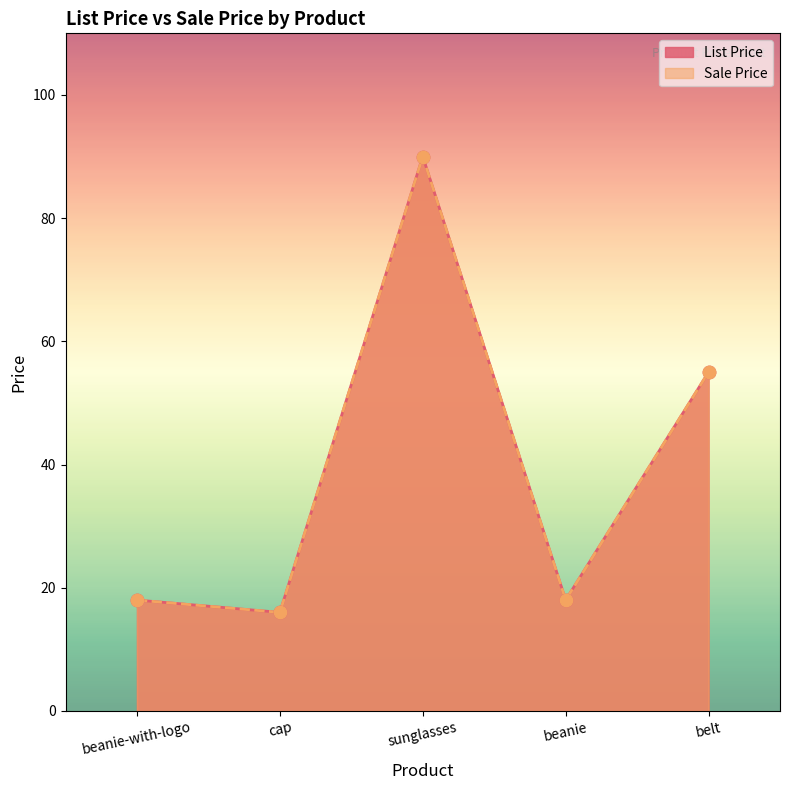

Which series reaches the minimum Y coordinate?

List Price